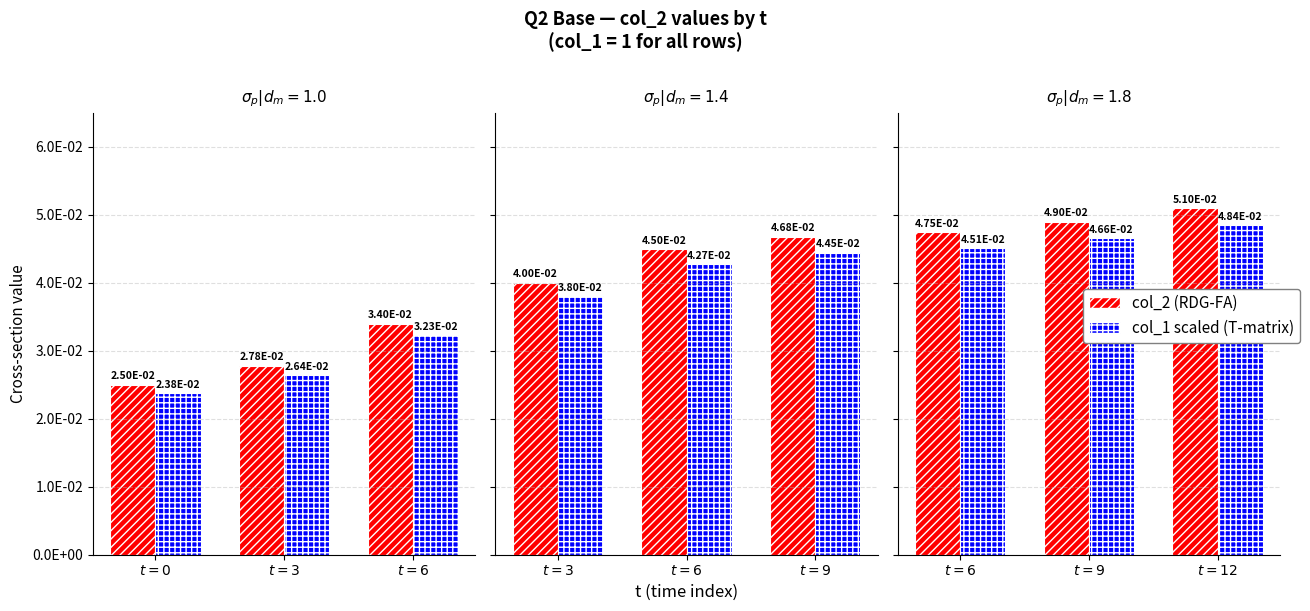

What position from the left is $t=6$?

1